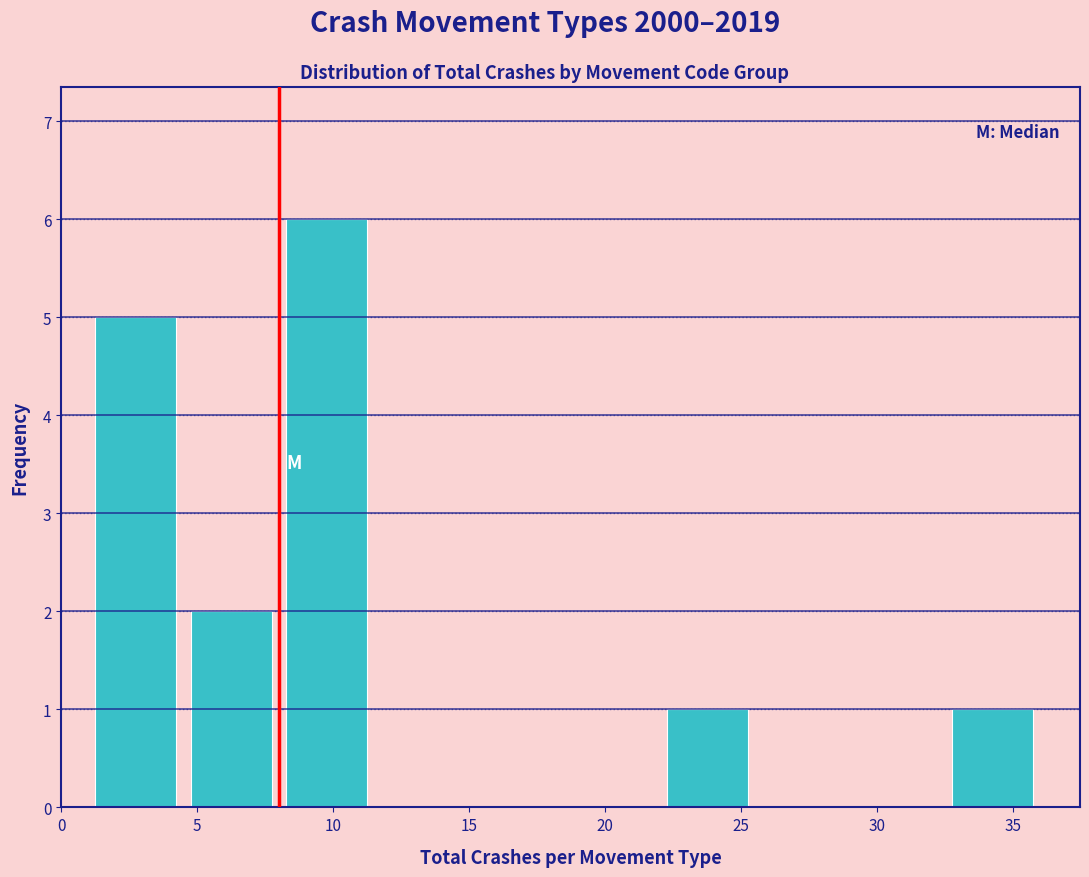

Reading left to right, transcribe this chart: for each bar, give the range it covers on the x-axis and its height. The values are not printed on the chart, so give them approximately, as read against the axis.

1.0 to 4.5: 5
4.5 to 8.0: 2
8.0 to 11.5: 6
11.5 to 15.0: 0
15.0 to 18.5: 0
18.5 to 22.0: 0
22.0 to 25.5: 1
25.5 to 29.0: 0
29.0 to 32.5: 0
32.5 to 36.0: 1